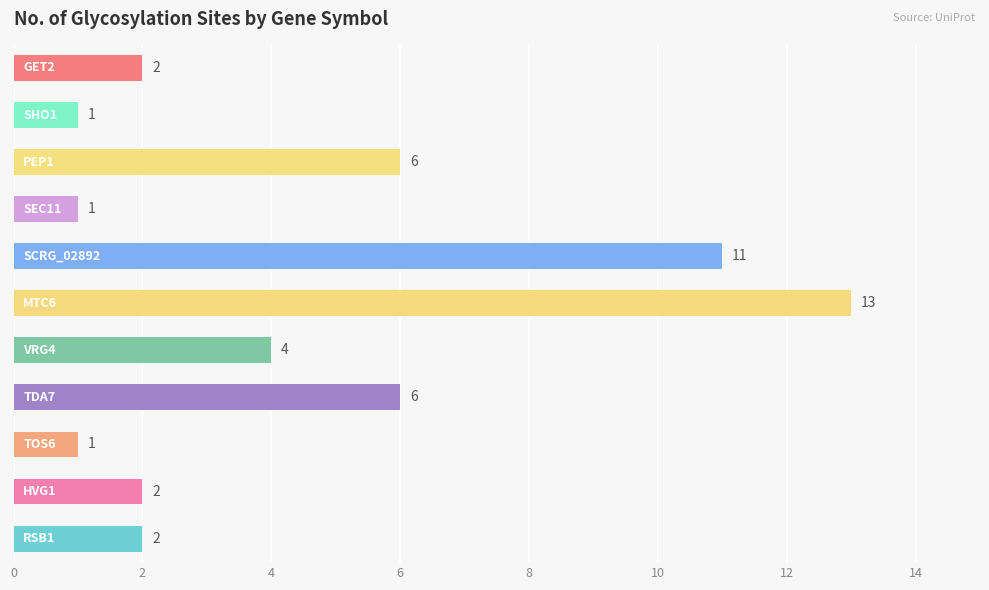

What is the greatest value displayed?

13